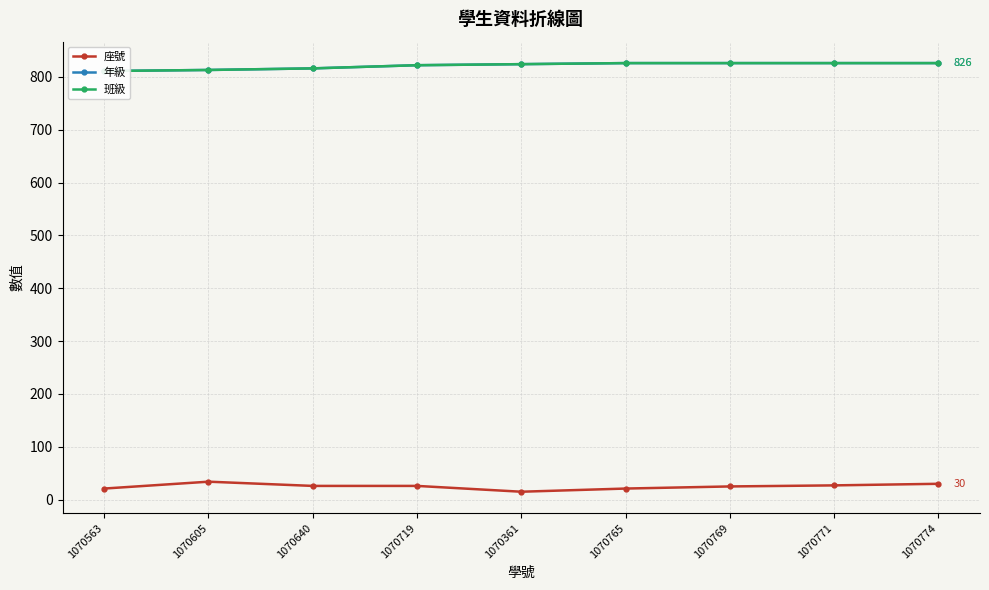

True or false: 座號 and 班級 cross at least once.

False